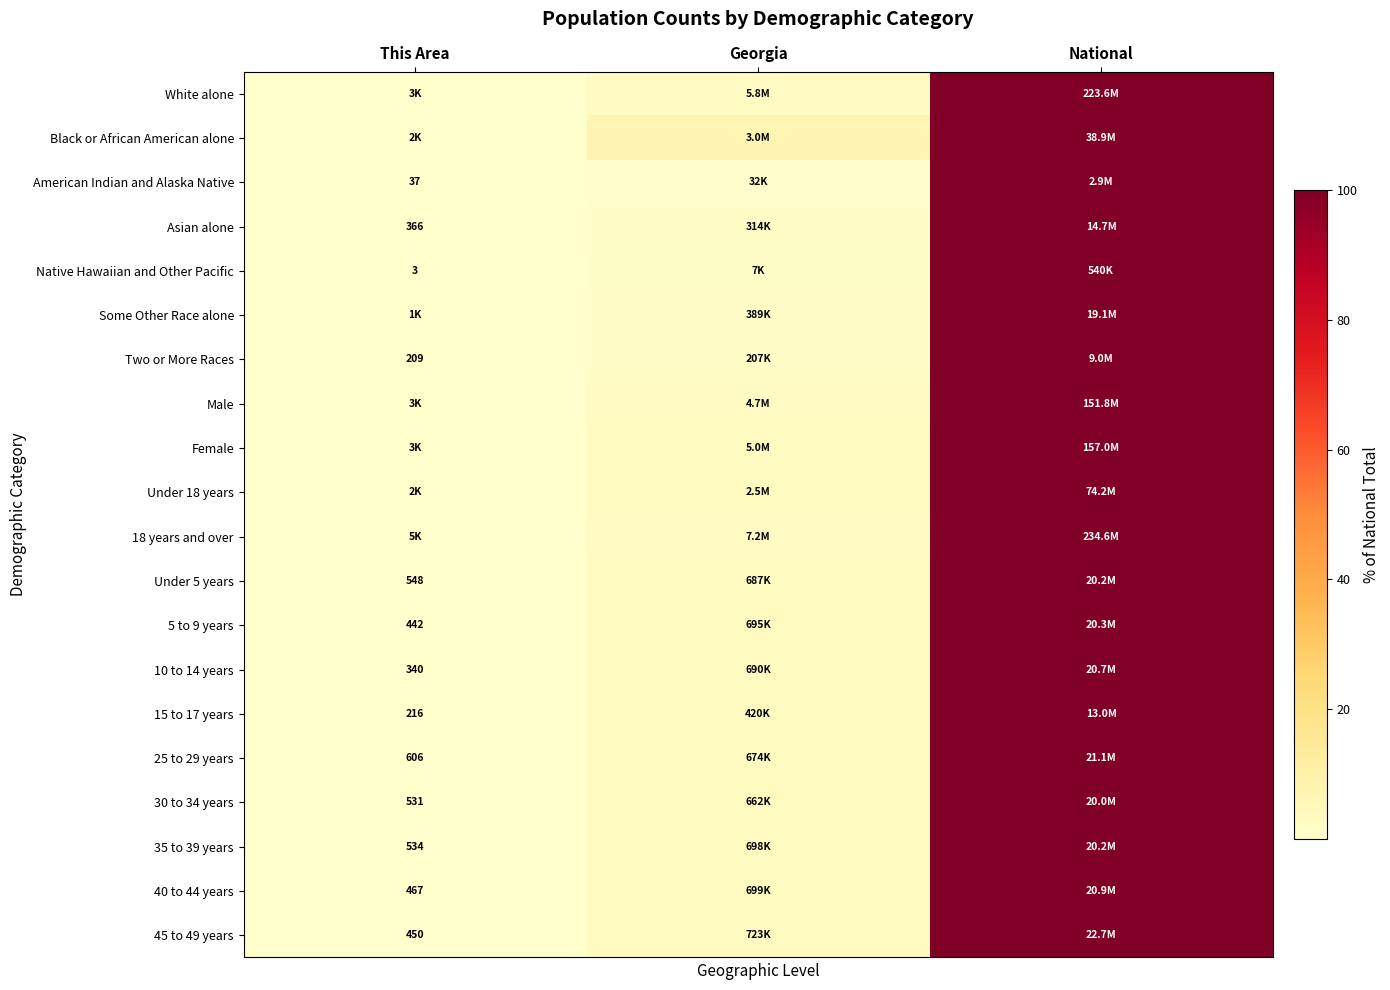

At how many categories does at least one series exceed 53?

1